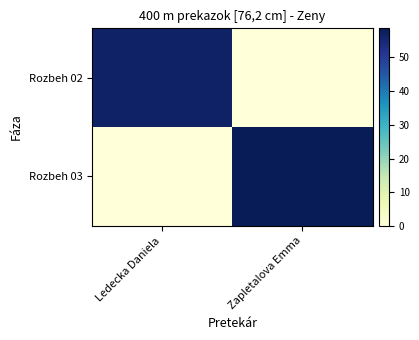

Rank the series at Ledecka Daniela from highest to lowest value.

Rozbeh 02, Rozbeh 03